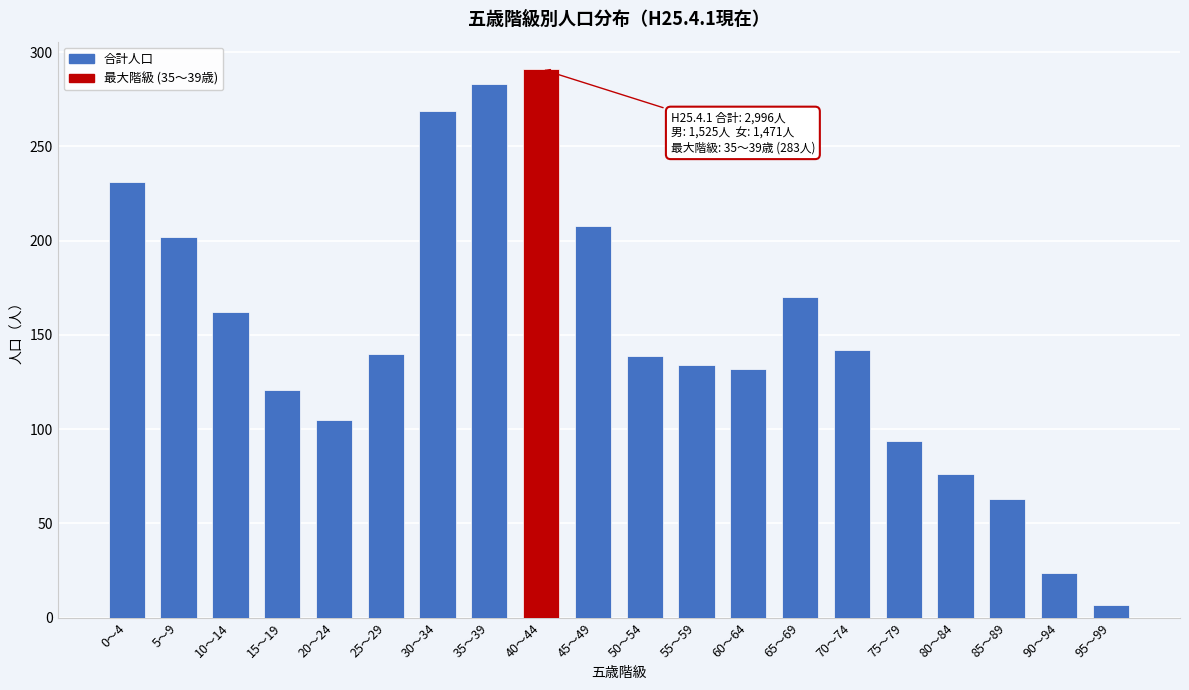

What is the label of the 6th bar from the right?

70～74